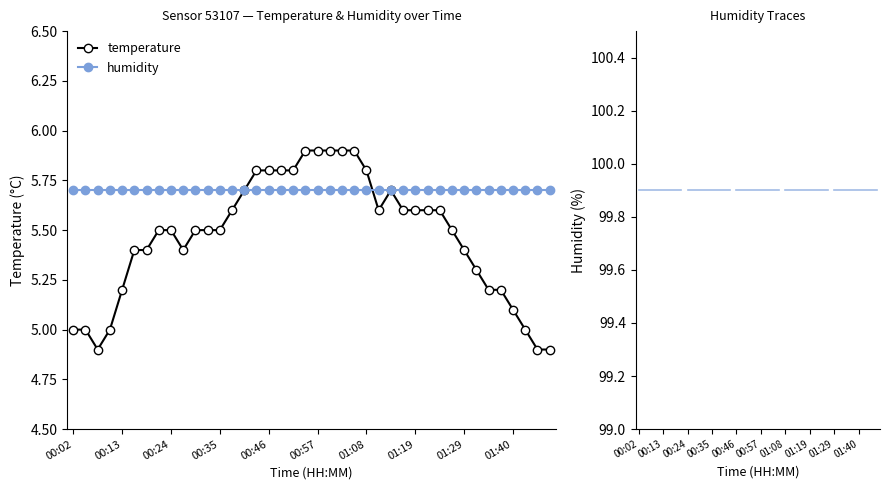

What is the label of the 36th point from the left?

01:38